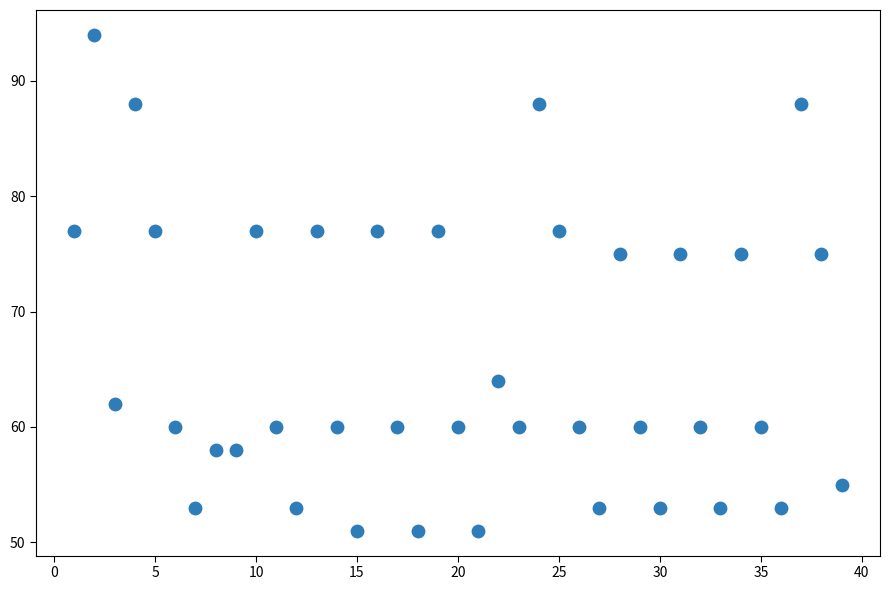

What is the range of Y values (max minus min)?

43